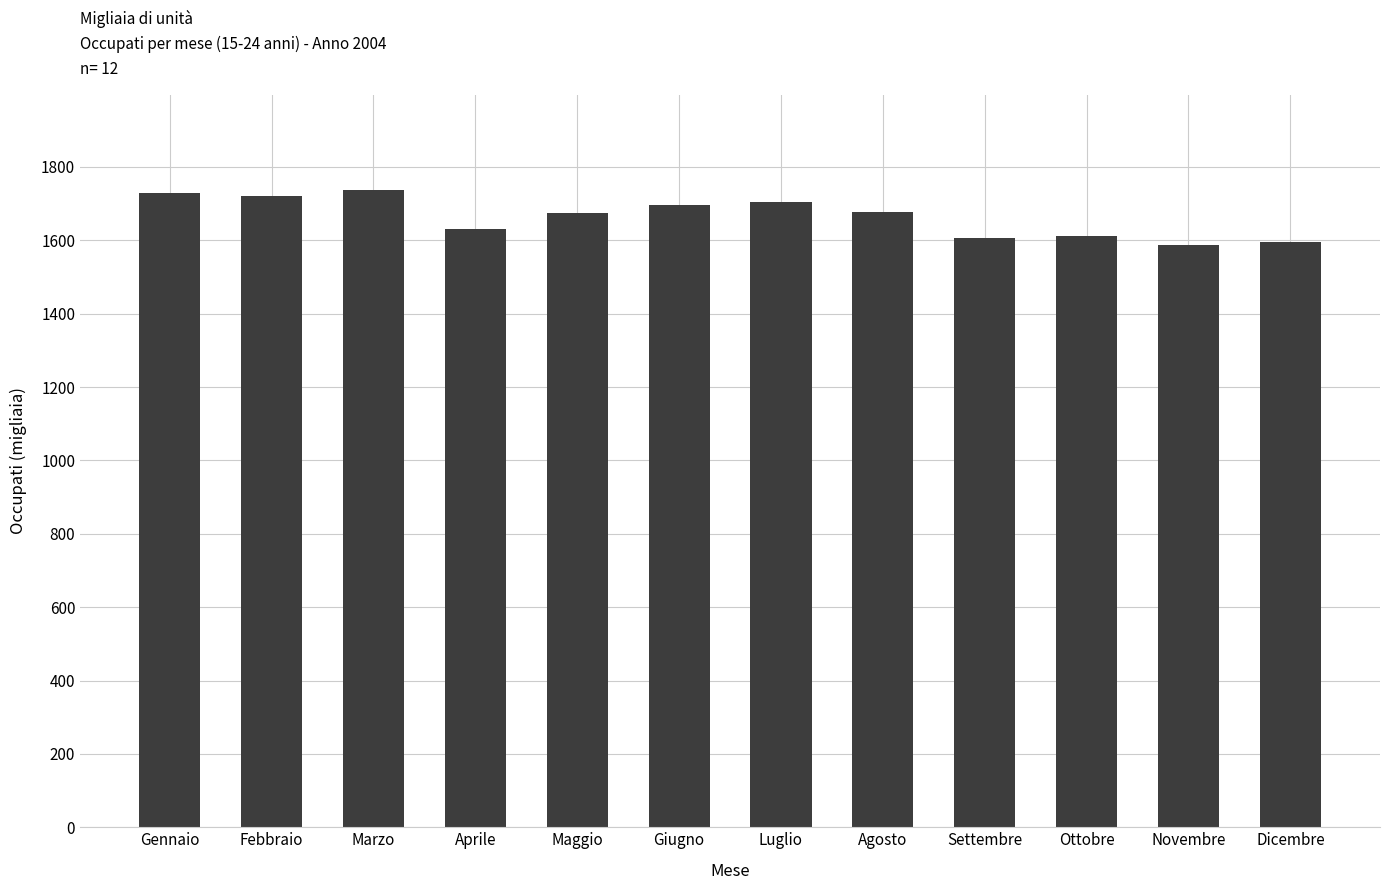

How many data points are above 1676?

6